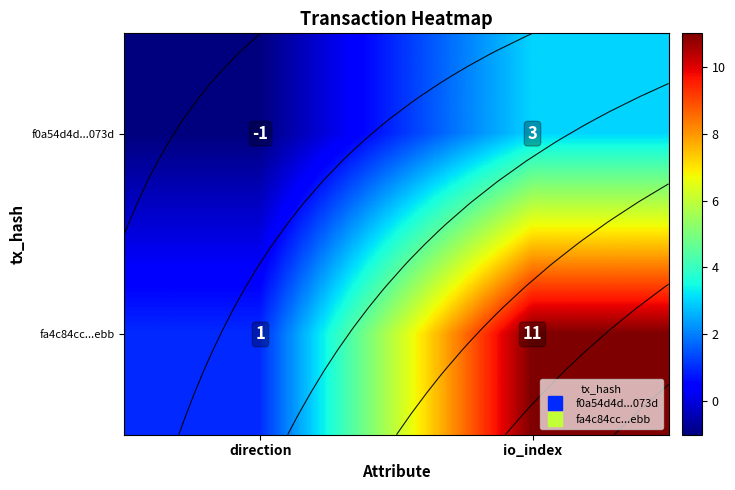

True or false: f0a54d4d...073d has a value of -1 at direction.

True